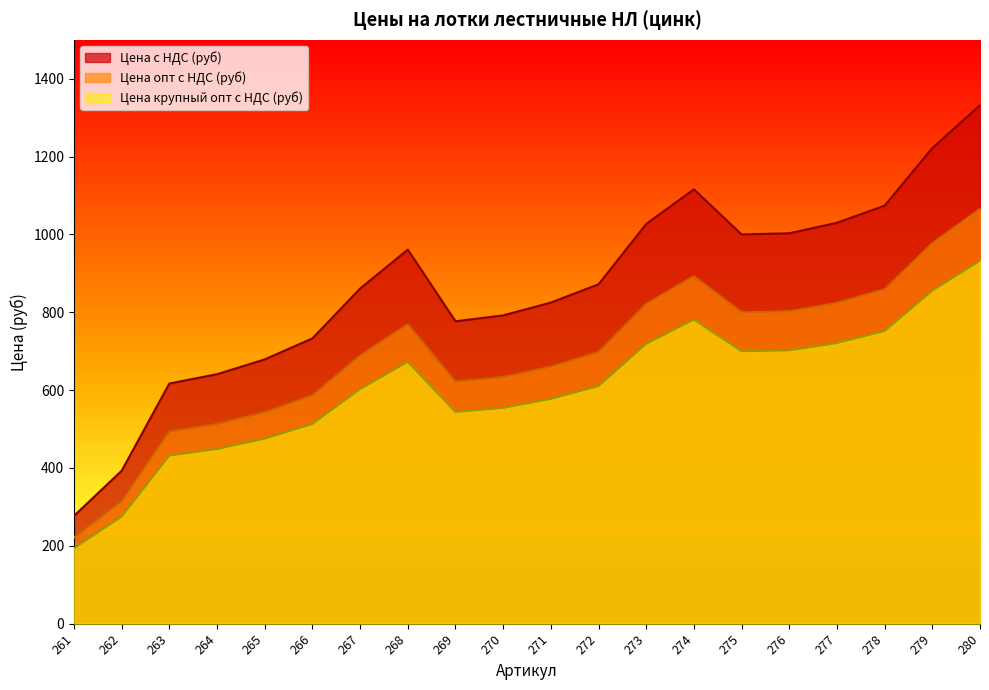

Reading right to left, what are all the values shown in this chart?

Цена с НДС (руб): 1332.0	1222.0	1074.0	1030.0	1003.0	1000.0	1116.0	1027.0	872.0	825.0	792.0	777.0	961.0	861.0	733.0	679.0	641.0	617.0	393.0	277.0
Цена опт с НДС (руб): 1065.6	977.6	859.2	824.0	802.4	800.0	892.8	821.6	697.6	660.0	633.6	621.6	768.8	688.8	586.4	543.2	512.8	493.6	314.4	221.6
Цена крупный опт с НДС (руб): 932.4	855.4	751.8	721.0	702.1	700.0	781.2	718.9	610.4	577.5	554.4	543.9	672.7	602.7	513.1	475.3	448.7	431.9	275.1	193.9